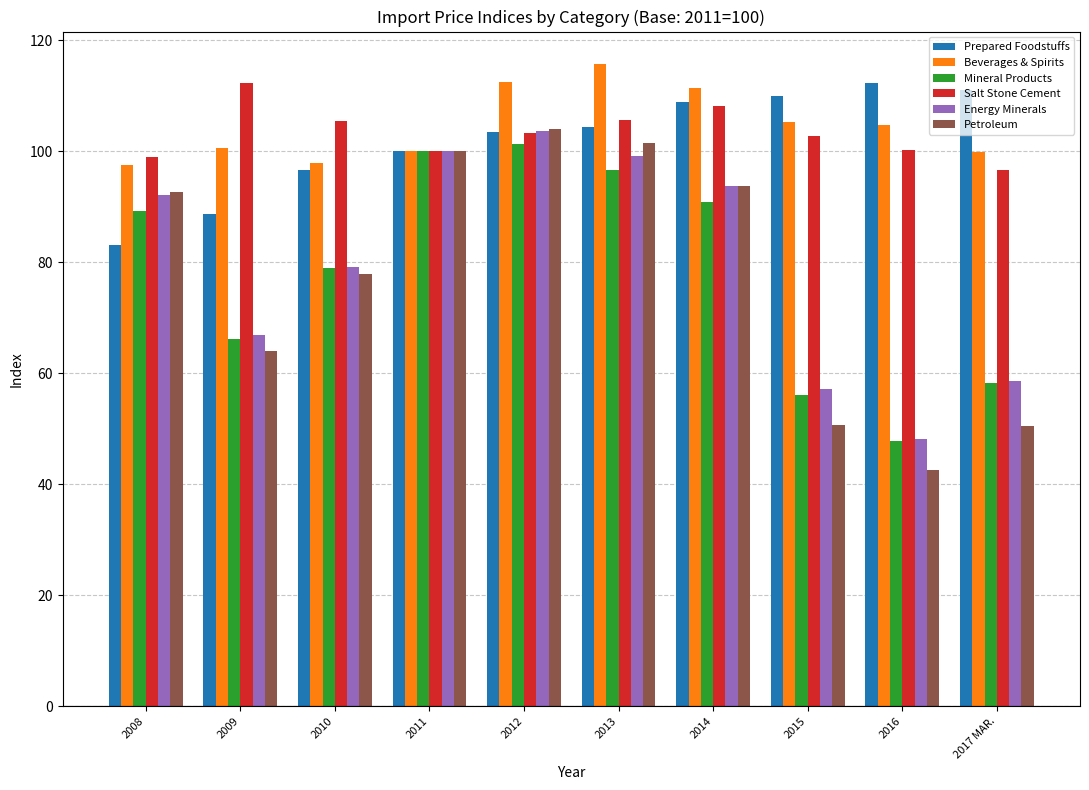

At how many categories does at least one series exceed 50?

10